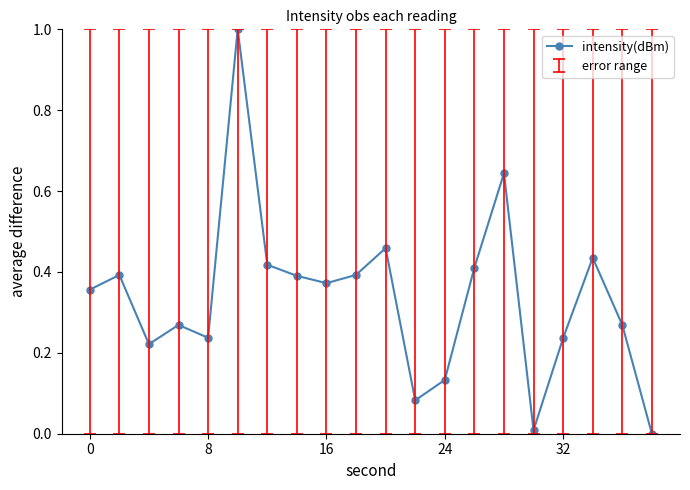

How many points are higher than both their immediate neighbors (excluding endpoints)?

6